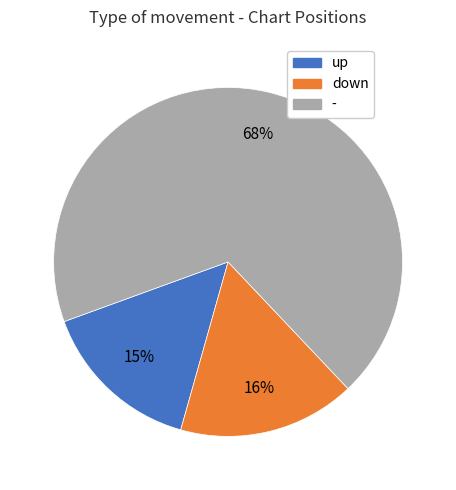

To the nearest percent, what is the average slice percentage?

33%